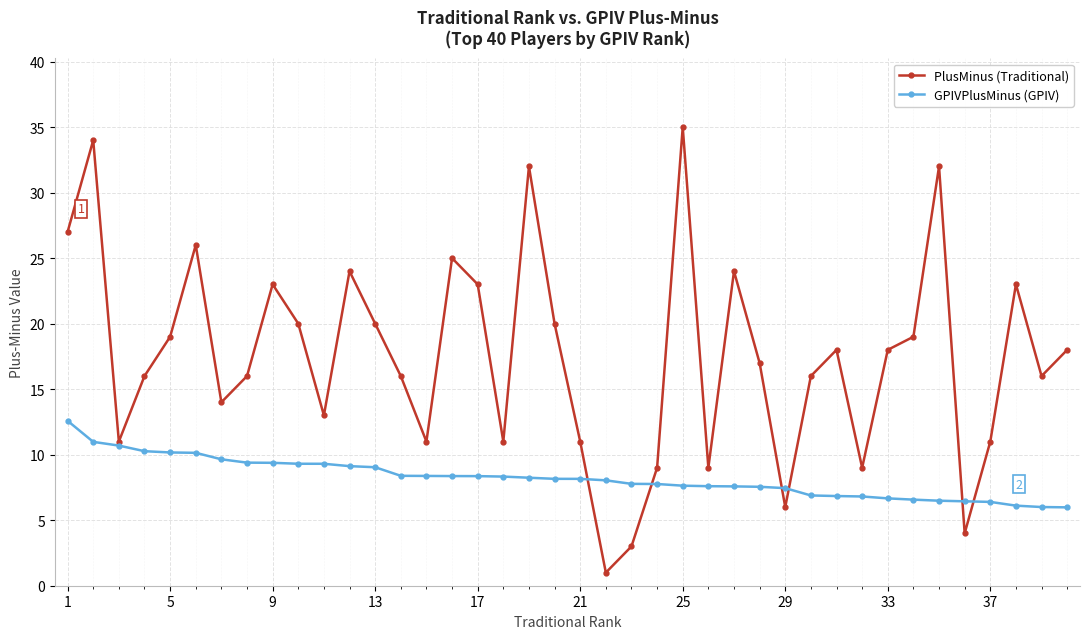

Does the chart have visible grid lines?

Yes